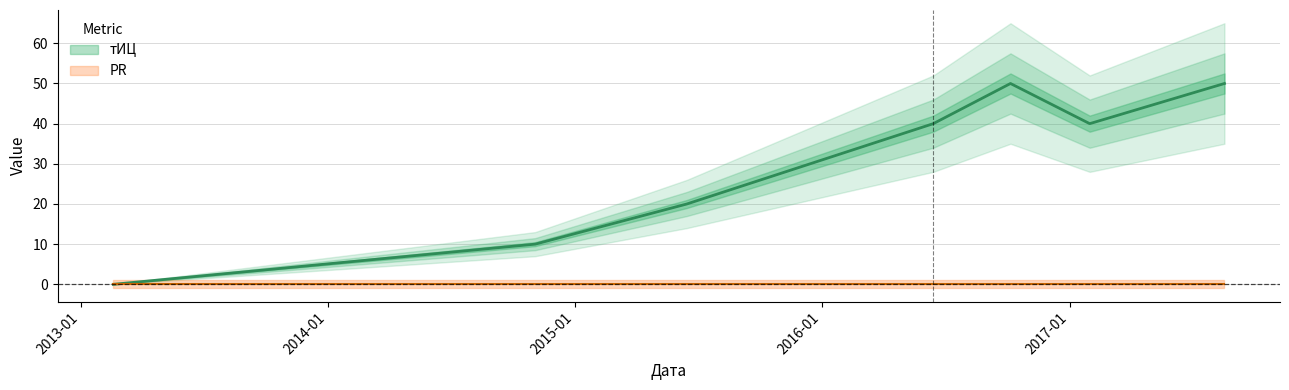

True or false: there are more than 0 points higher than both neighbors.

True